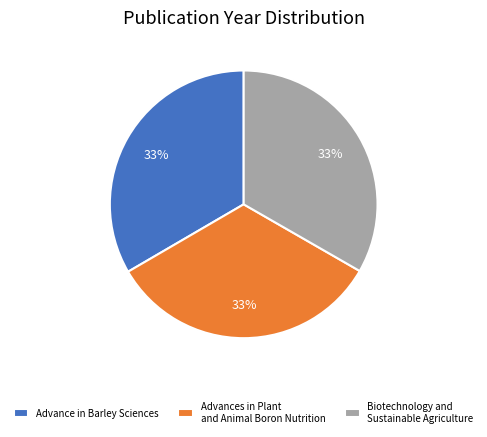

What is the ratio of the value at Biotechnology and Sustainable Agriculture to the value at Advance in Barley Sciences?

1.0